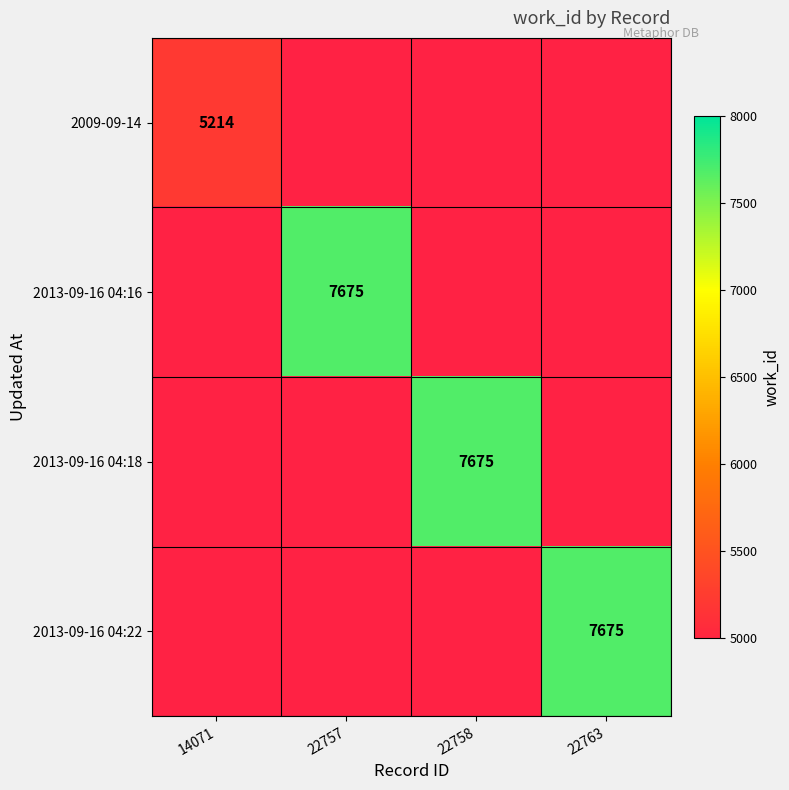

The value of 2013-09-16 04:22 at 22763 is 13339. True or false?

False